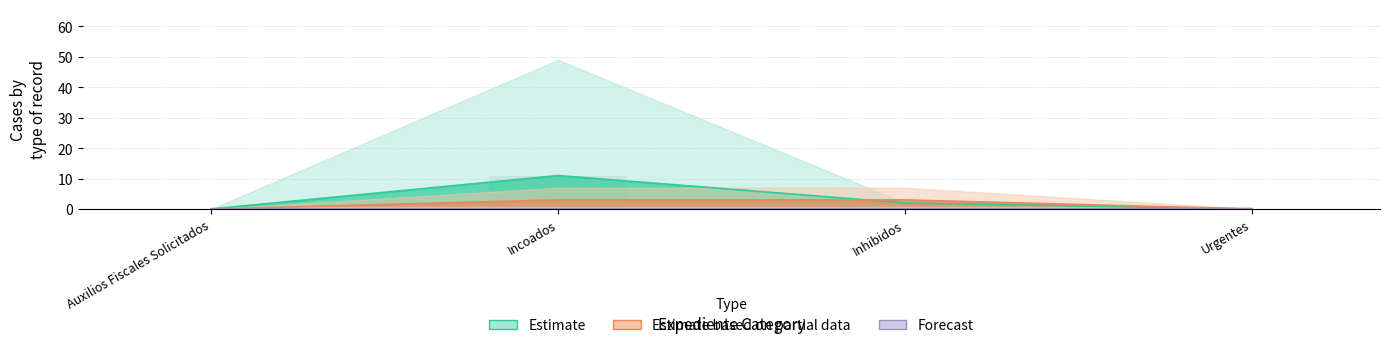

What is the difference between the Ejecucion de Auxilio (Caceres) values at Auxilios Fiscales Solicitados and Incoados?

3